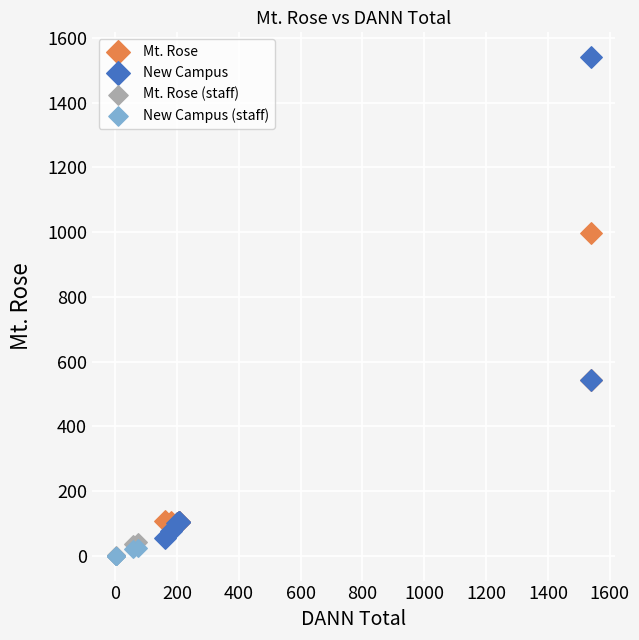

Which series has the widest spread of Y values?

New Campus